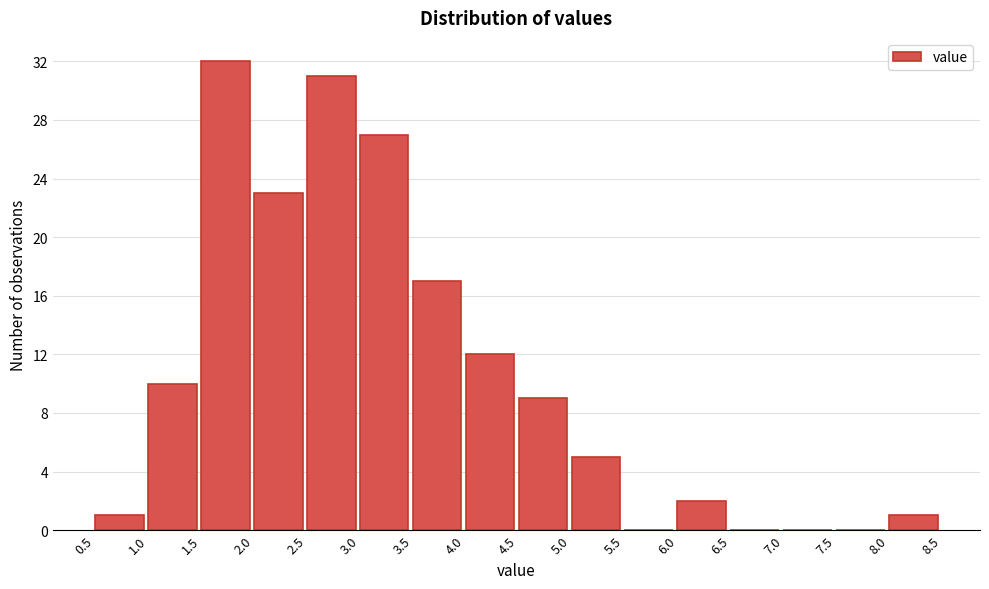

Reading left to right, list every bar in this chart as the range it spans on the x-axis followed by its height. The values are not printed on the chart, so give them approximately, as read against the axis.

0.5 to 1.0: 1
1.0 to 1.5: 10
1.5 to 2.0: 32
2.0 to 2.5: 23
2.5 to 3.0: 31
3.0 to 3.5: 27
3.5 to 4.0: 17
4.0 to 4.5: 12
4.5 to 5.0: 9
5.0 to 5.5: 5
5.5 to 6.0: 0
6.0 to 6.5: 2
6.5 to 7.0: 0
7.0 to 7.5: 0
7.5 to 8.0: 0
8.0 to 8.5: 1